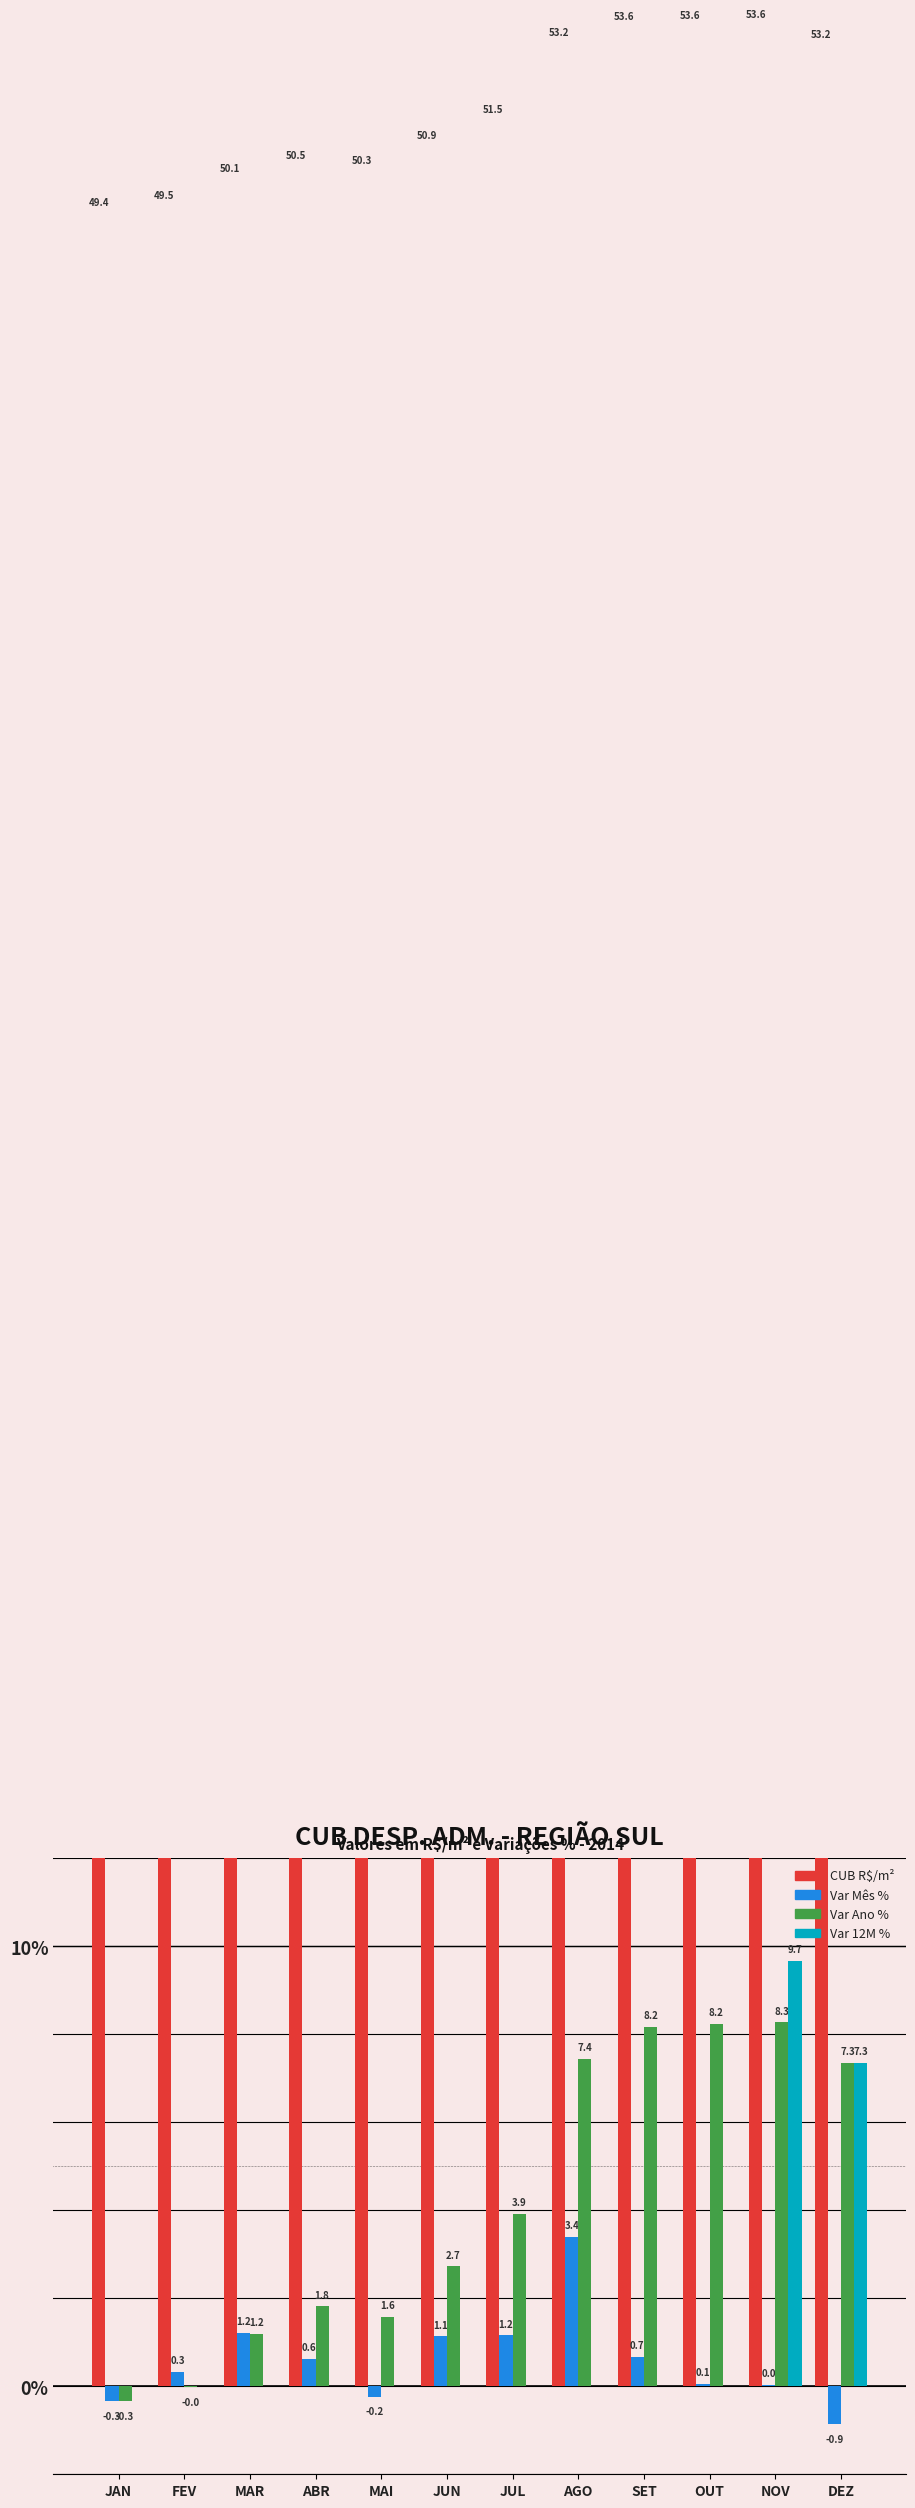

True or false: Var 12M % has a value of 3.7 at JUL.

False